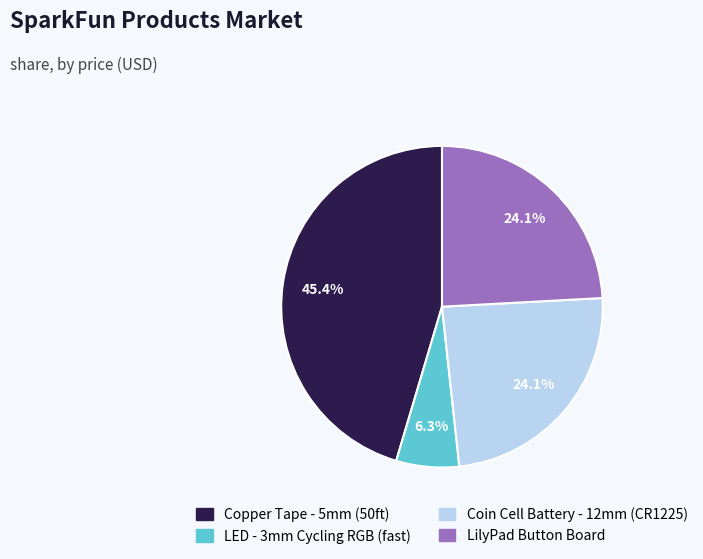

Does any single category account for the majority?

No